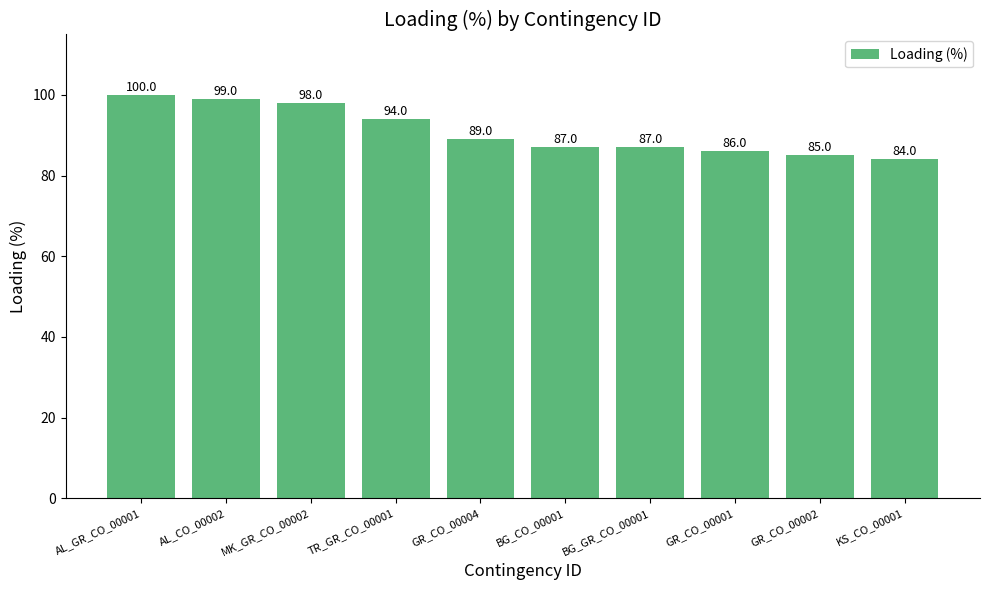

Count the number of data series in this chart.

1